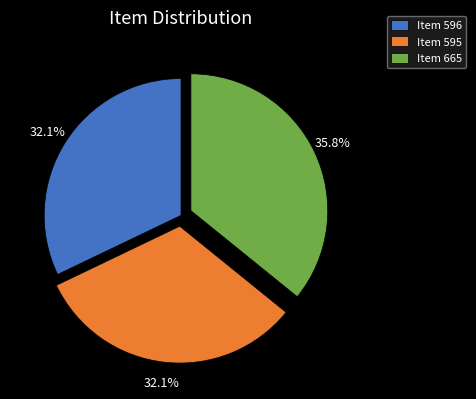

Which category has the biggest portion of the pie?

Item 665